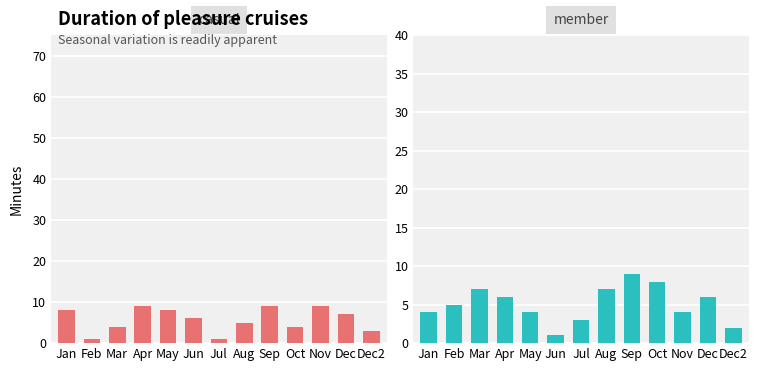

What is the label of the 1st bar from the left?

Jan